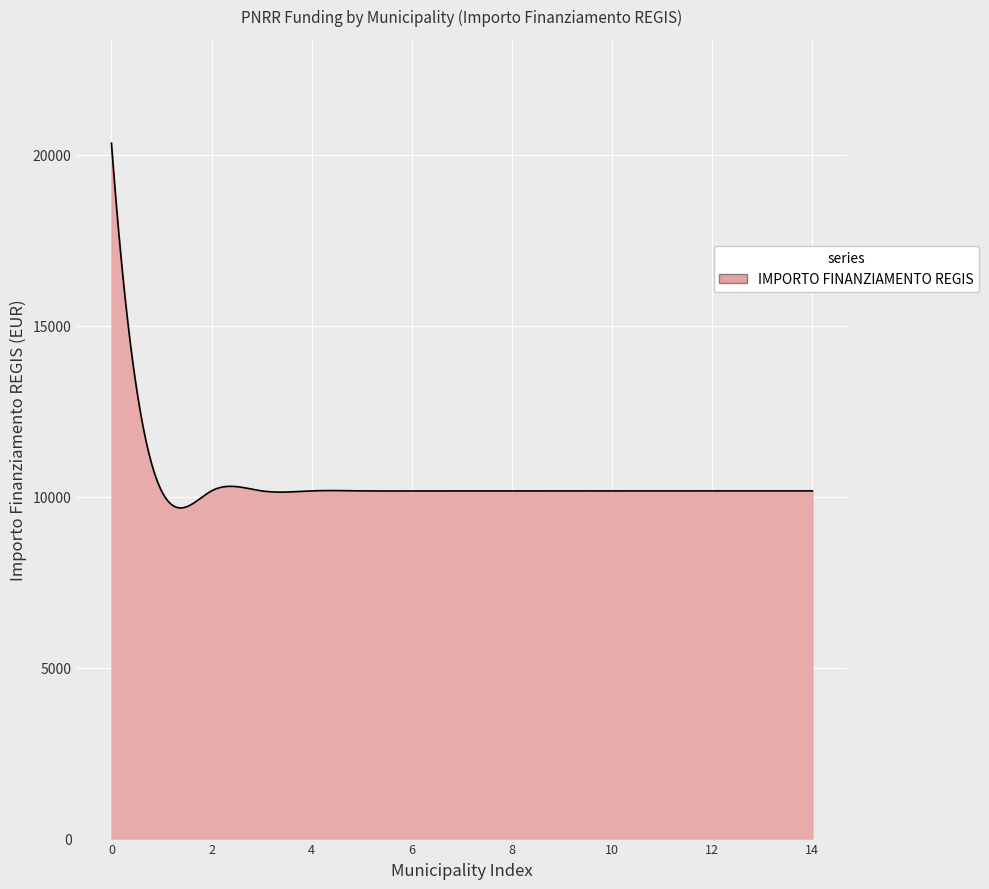

What is the minimum value shown in the chart?

9674.0